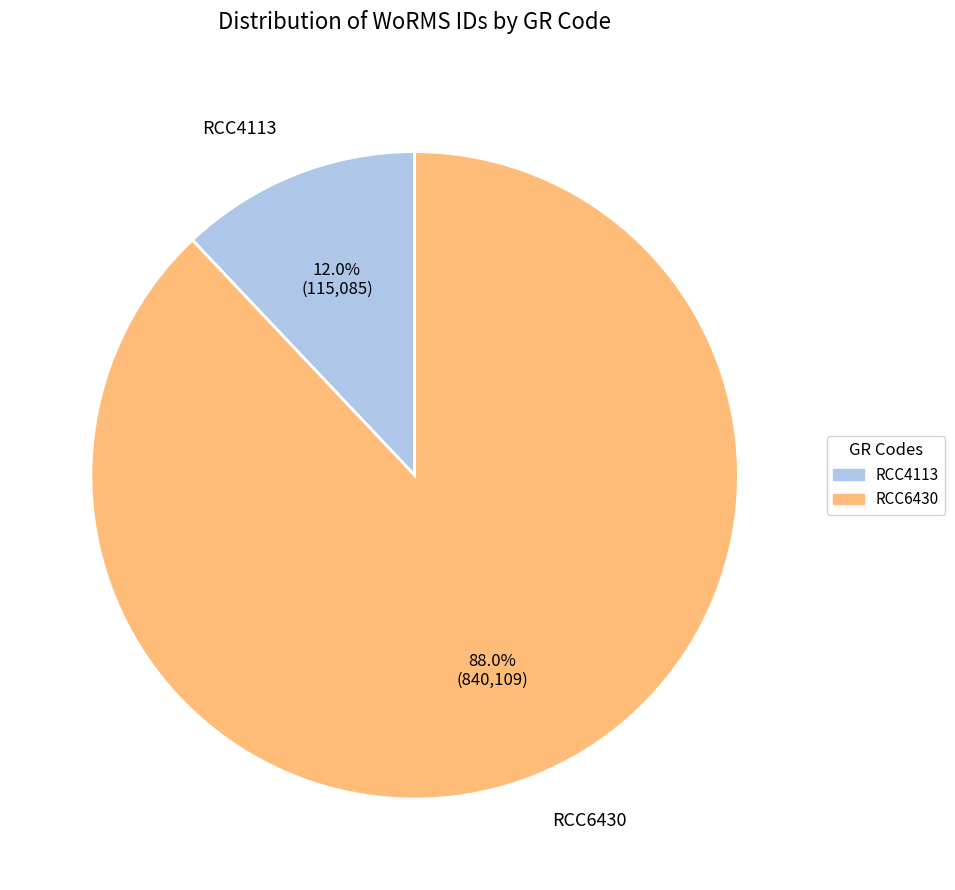

How many slices are in this pie chart?

2